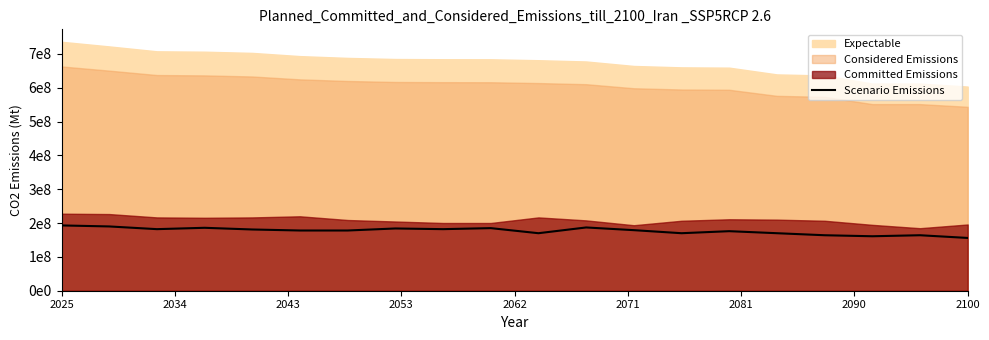

Is it true that the value at 9 is 31.3?

False